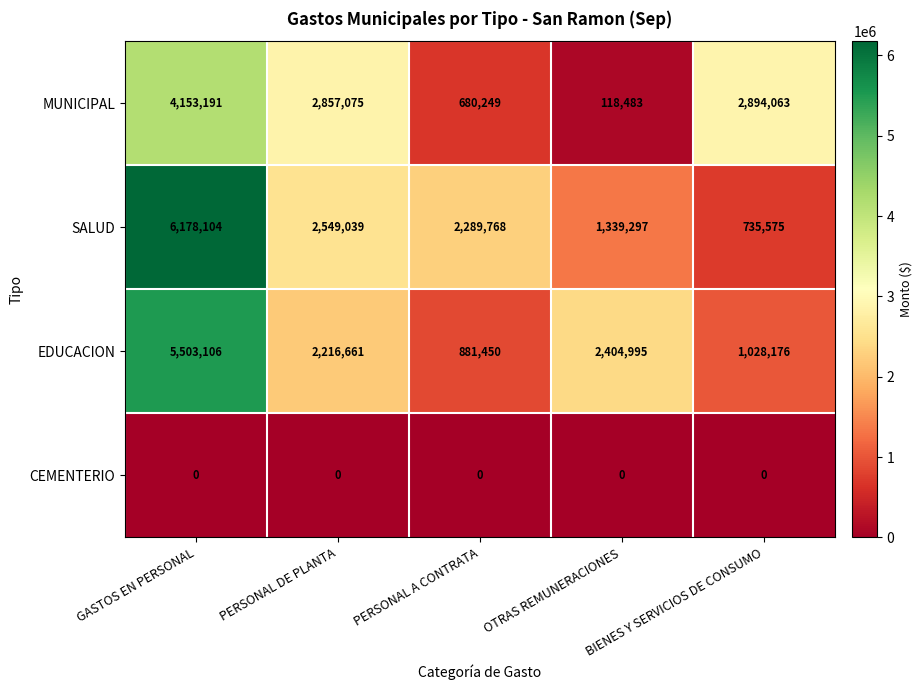

Which label corresponds to the largest value in the chart?

GASTOS EN PERSONAL